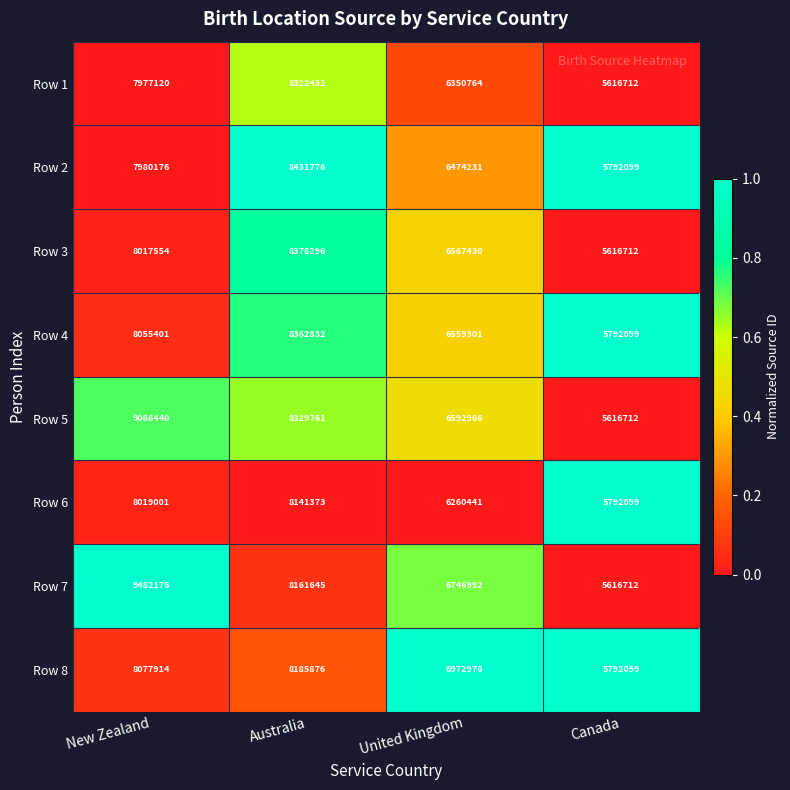

The Row 1 series shows 7977120 at New Zealand. True or false?

True